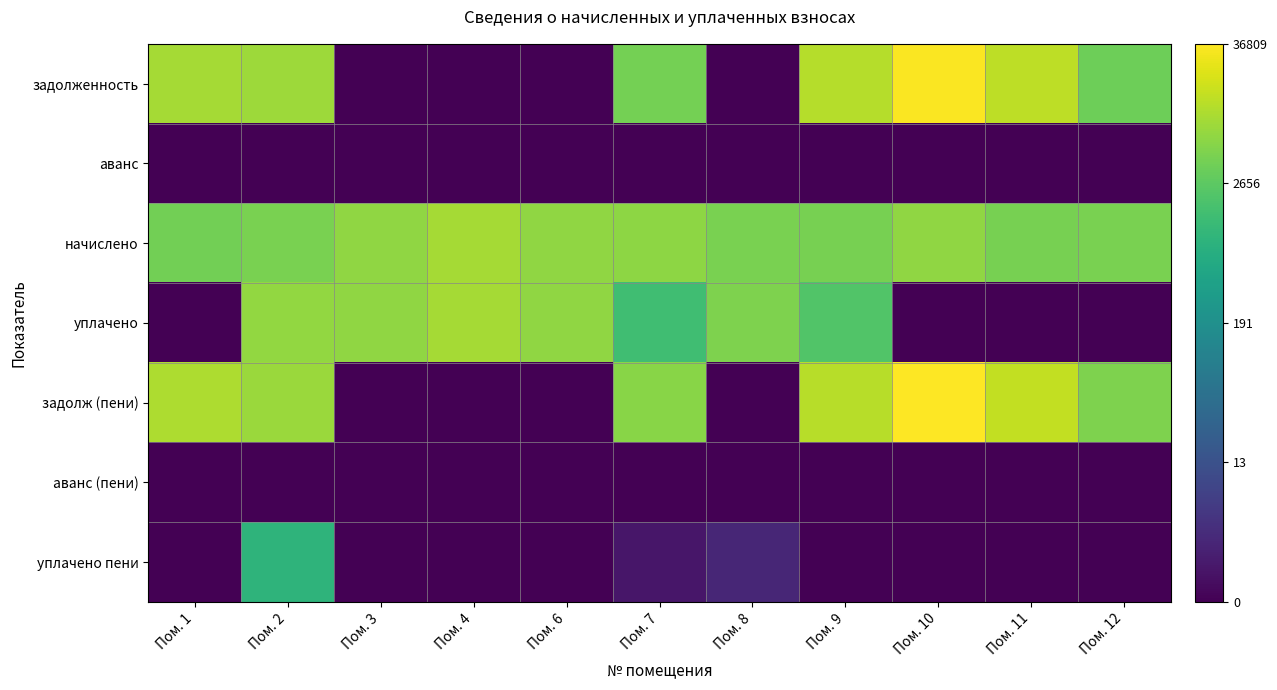

Between Пом. 6 and Пом. 9, which is larger?

Пом. 9